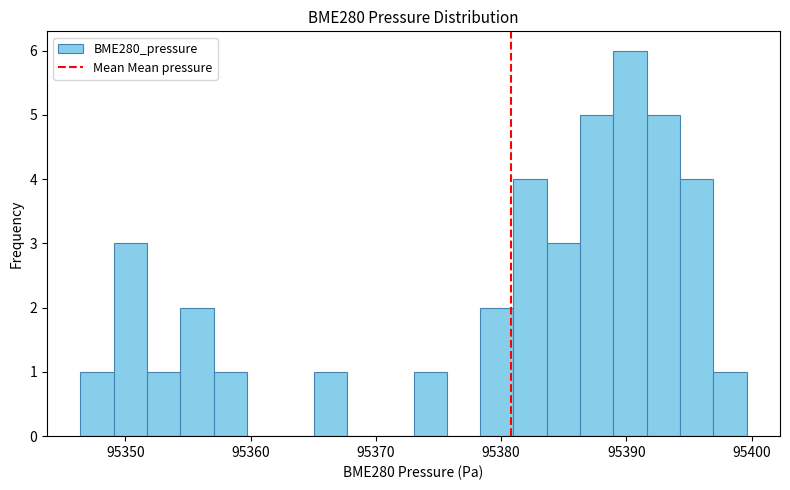

Read against the x-axis, roughly where is the centre of the tallest bar?

95390